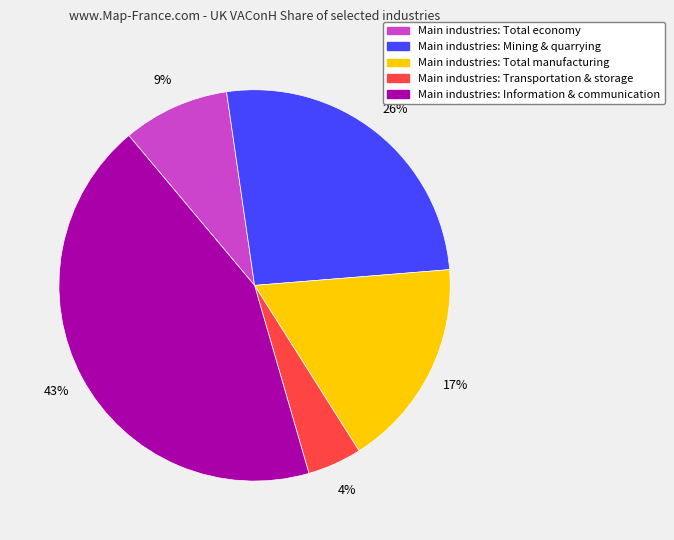

To the nearest percent, what is the average slice percentage?

20%